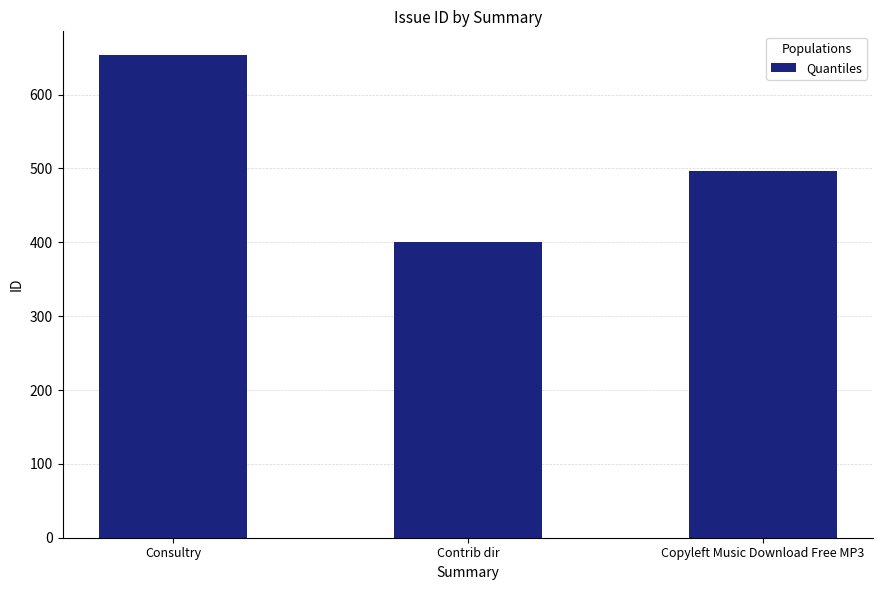

List the labels in order of value, largest first.

Consultry, Copyleft Music Download Free MP3, Contrib dir